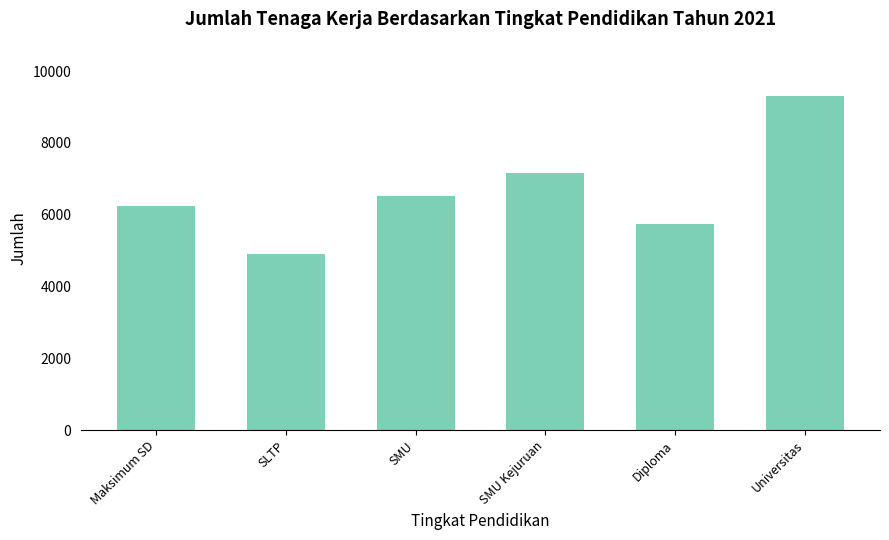

What is the approximate value at SLTP?

4913